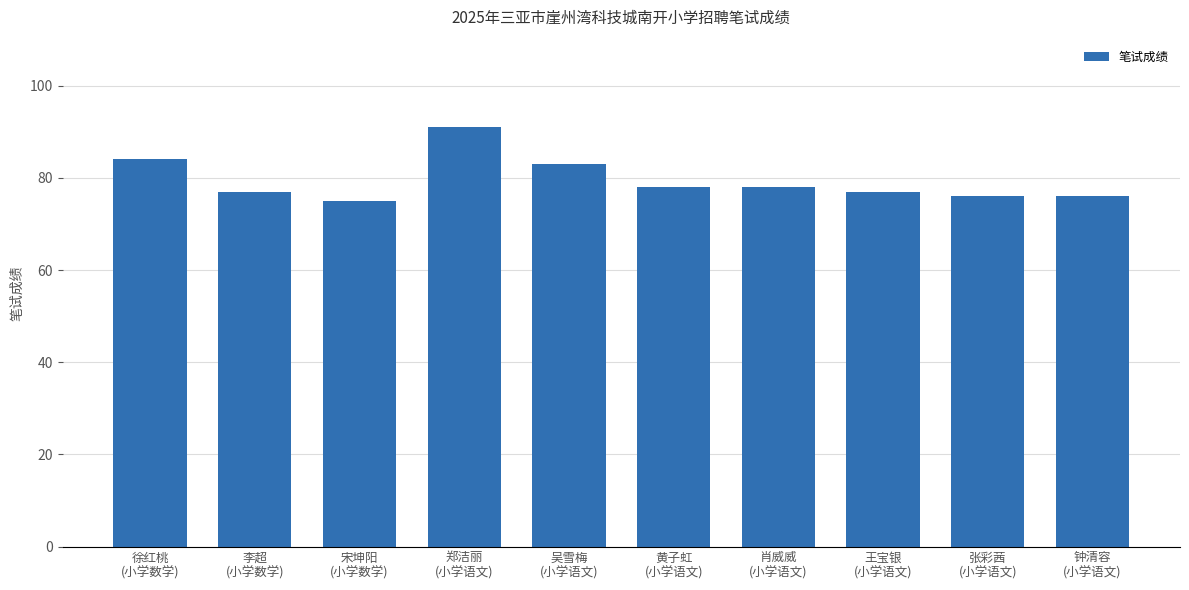

What is the minimum value shown in the chart?

75